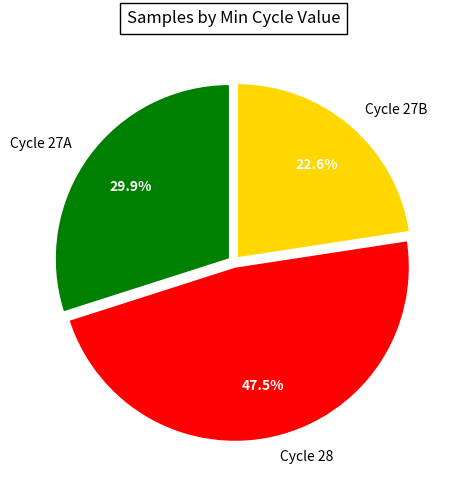

How much of the chart is everything except Cycle 27B?

77.4%